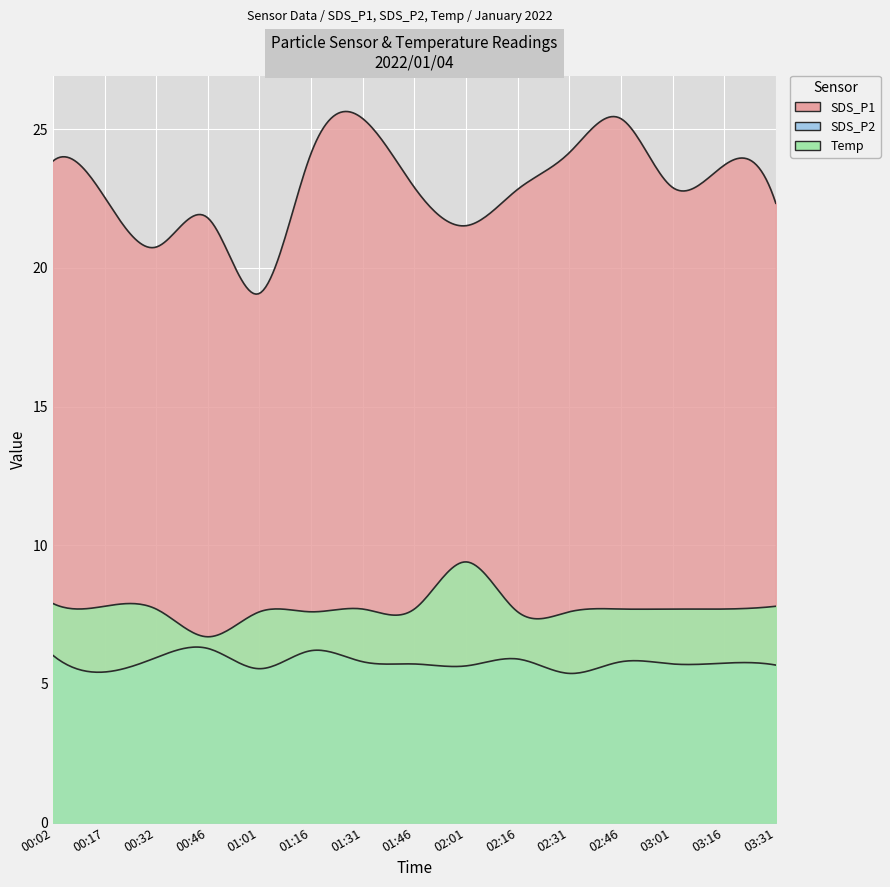

What is the label of the 5th point from the left?

01:01